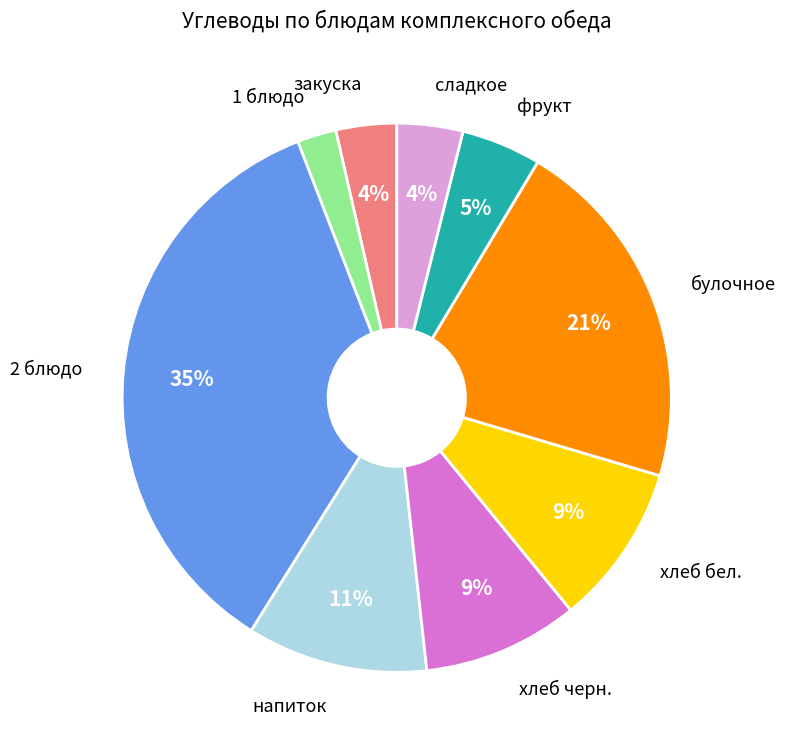

Does any single category account for the majority?

No